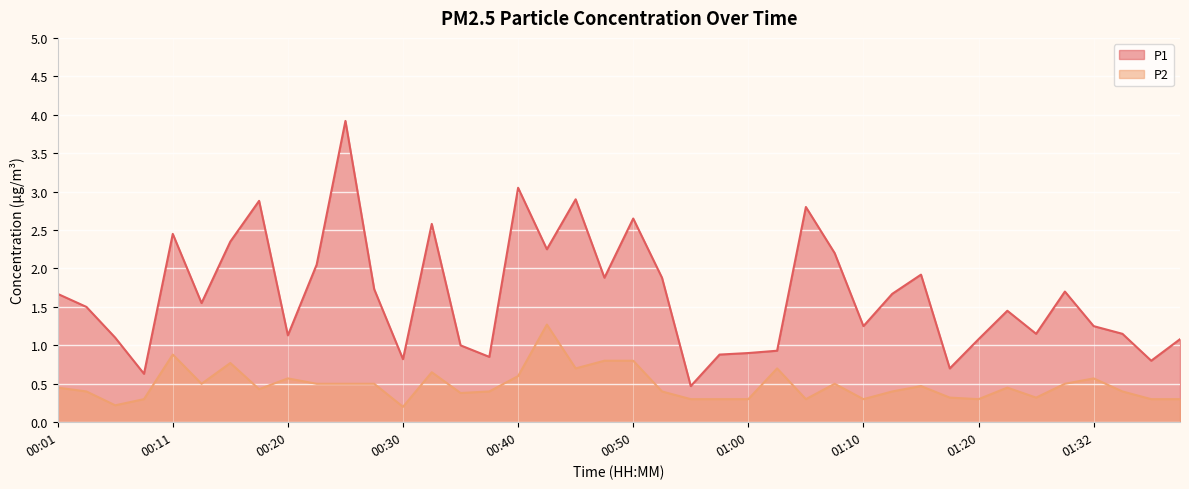

Which series has the largest total across all categories?

P1